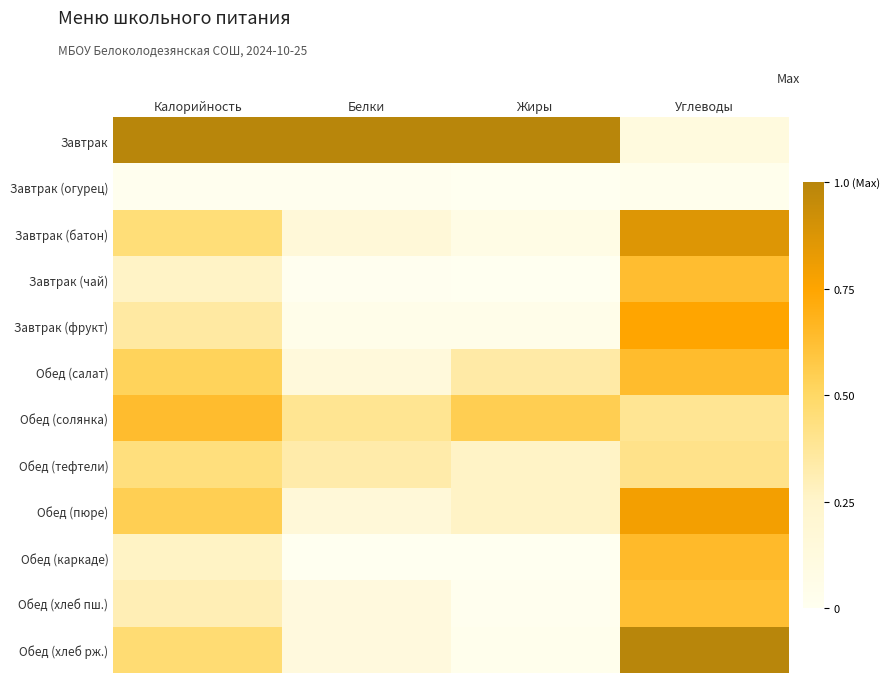

What is the spread (max minus min) of values at Жиры?

1.0